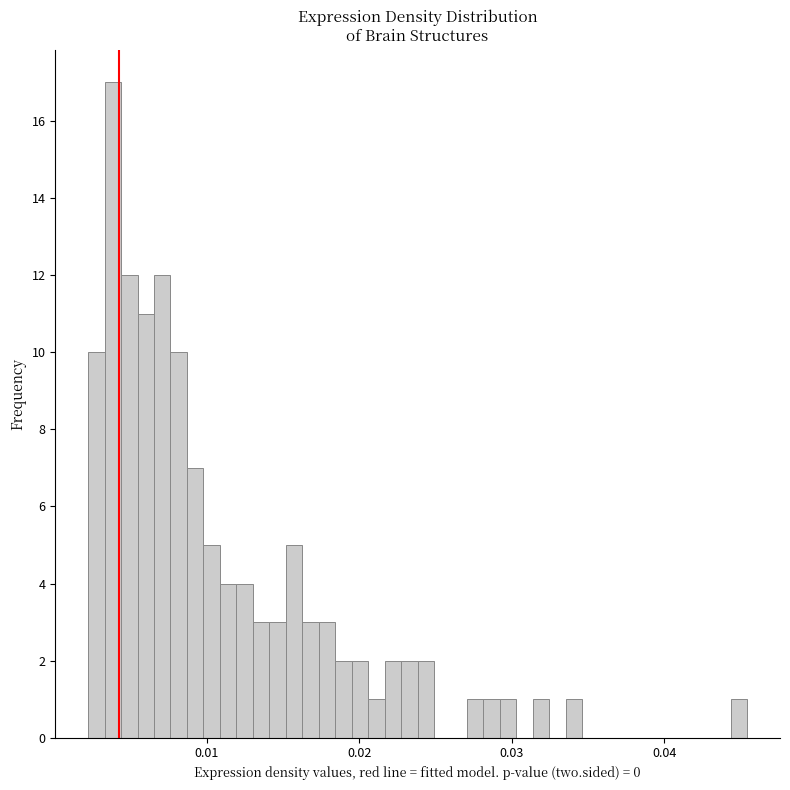

Read against the x-axis, roughly where is the centre of the tallest bar?

0.004